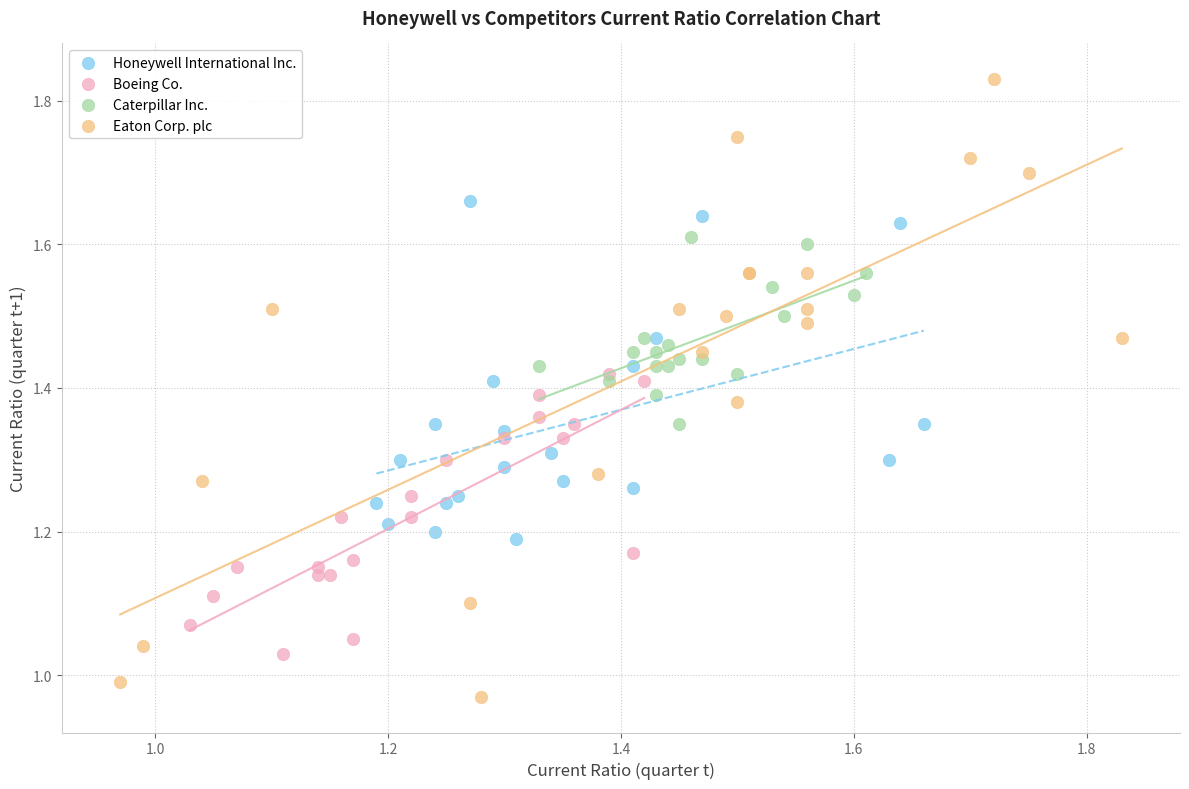

Which series contains the lowest Y value?

Eaton Corp. plc